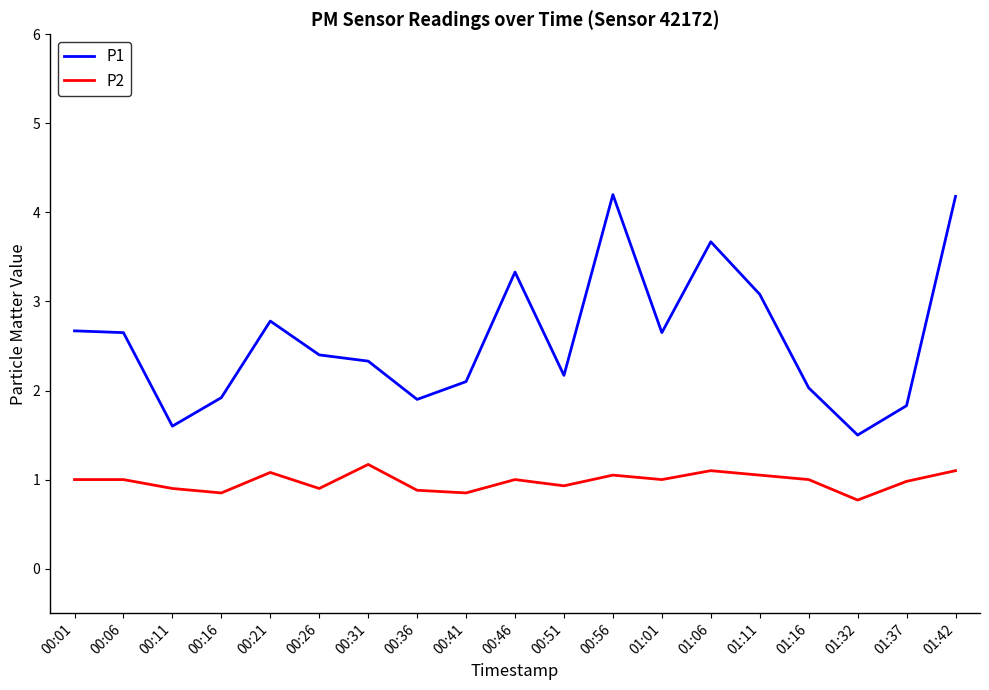

True or false: P2 has a value of 1.1 at 01:42.

True